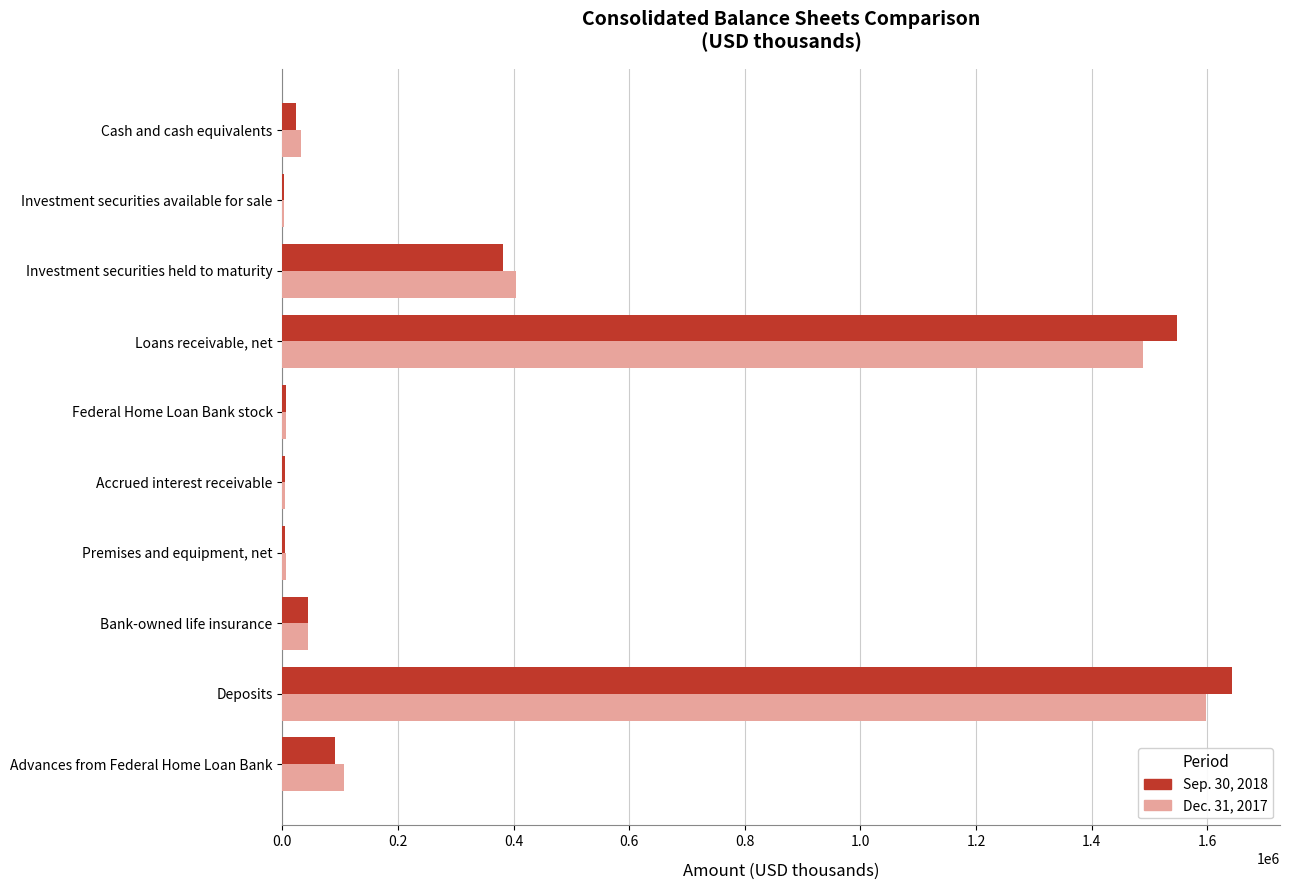

Which label corresponds to the largest value in the chart?

Deposits